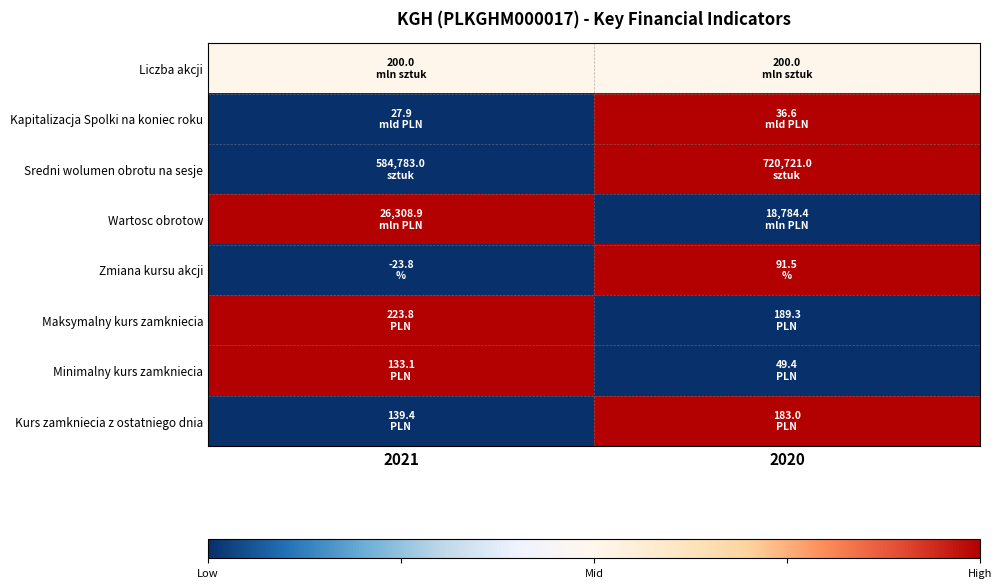

What is the sum of all Zmiana kursu akcji values?

67.7